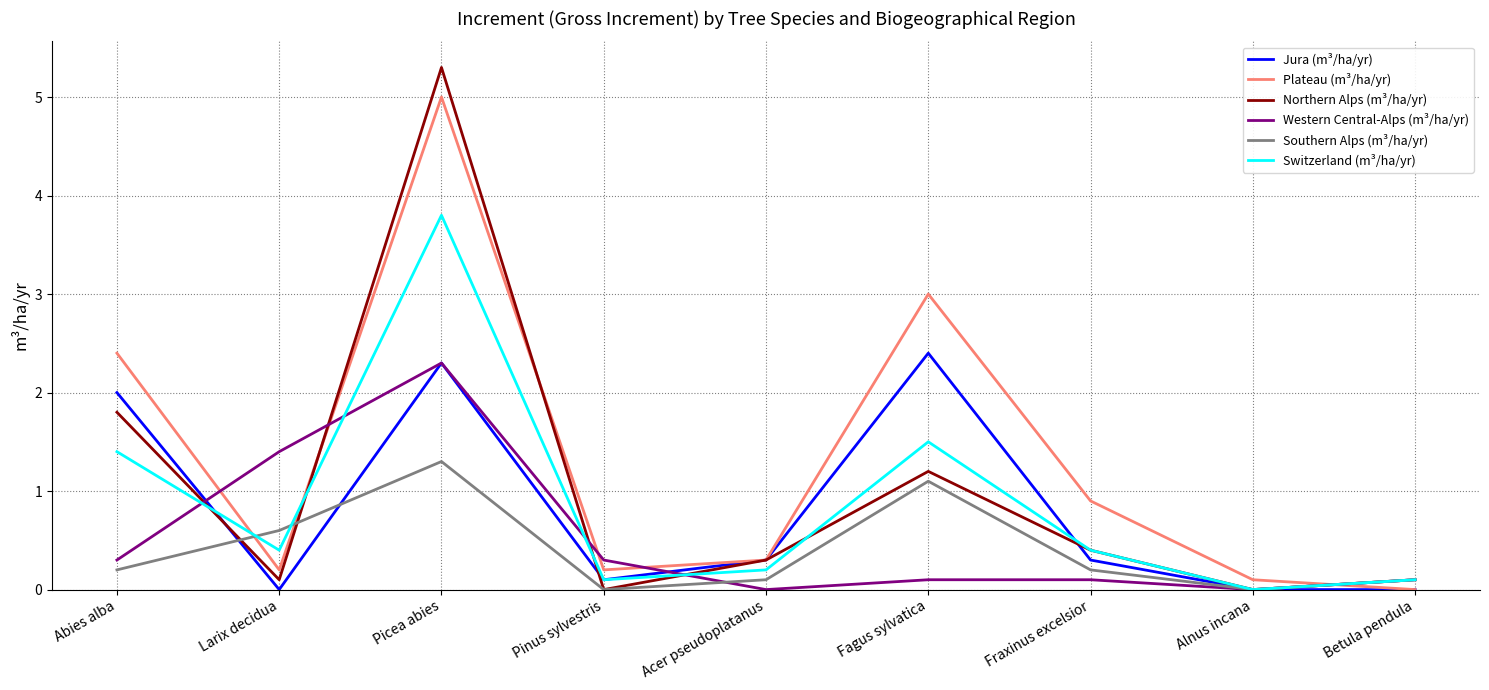

What is the difference between the Switzerland (m³/ha/yr) values at Betula pendula and Abies alba?

1.3